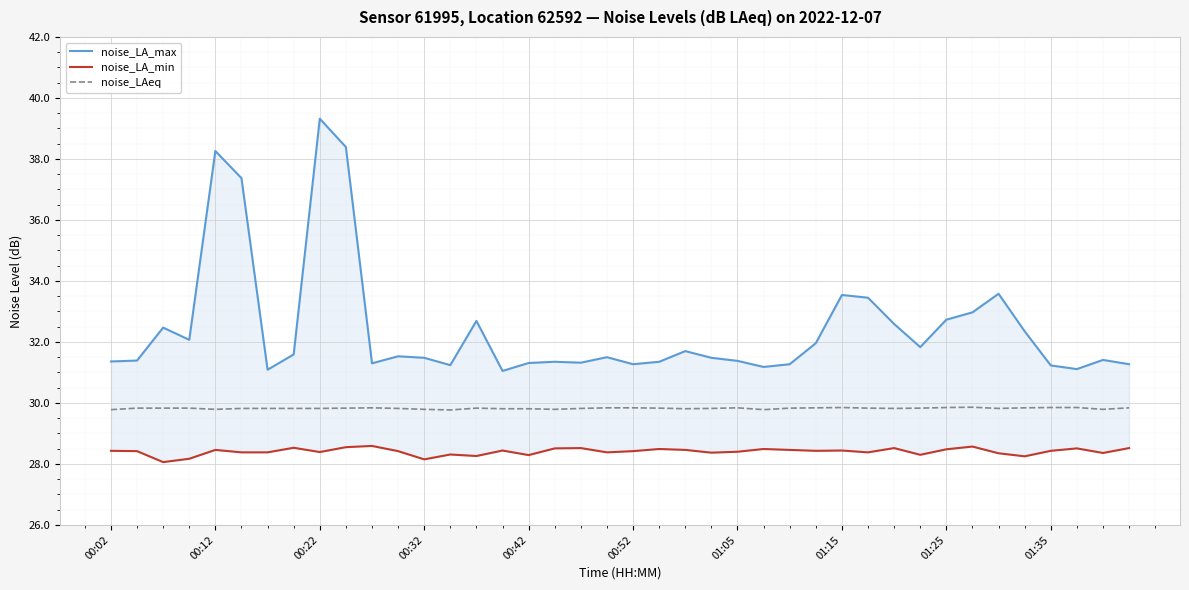

What are all the series names shown in the legend?

noise_LA_max, noise_LA_min, noise_LAeq